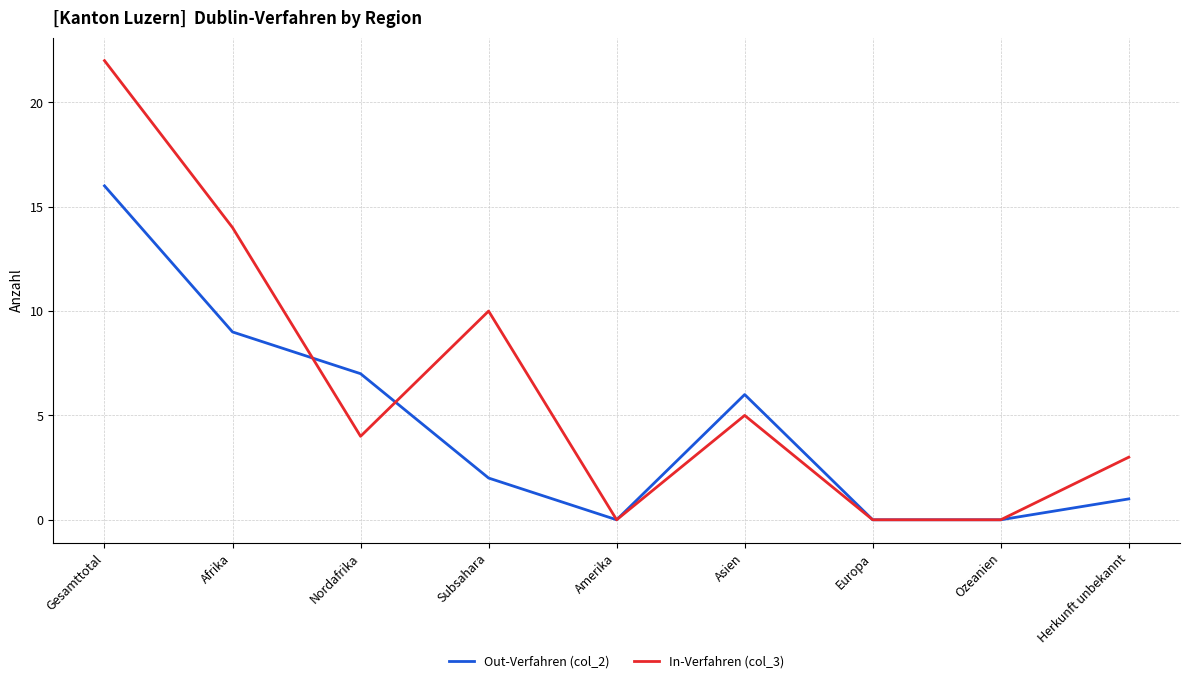

At which category does In-Verfahren (col_3) reach its first local peak?

Subsahara